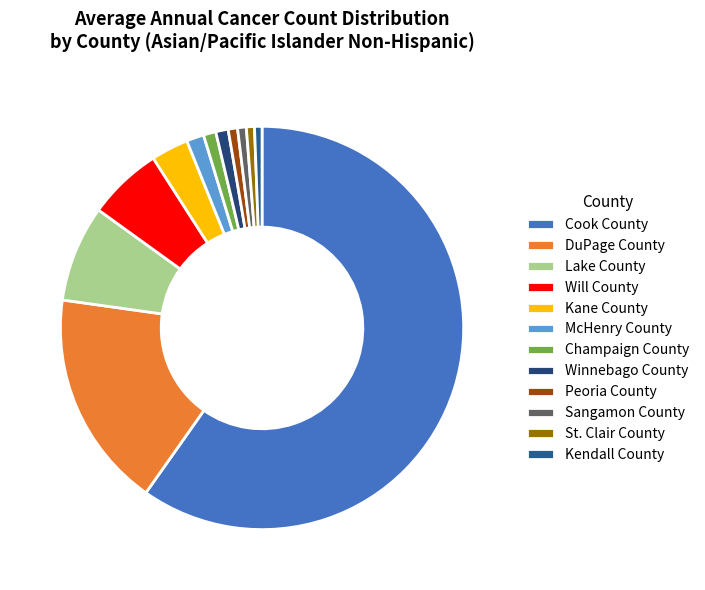

Count the number of slices in the pie.

12